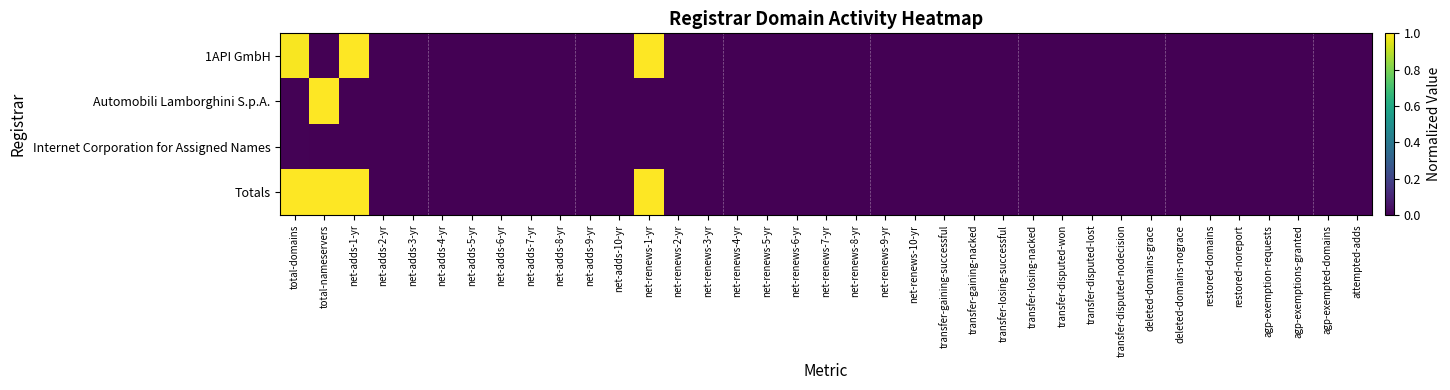

Reading left to right, list all the values displayed in this chart.

1API GmbH: total-domains=1.0	total-nameservers=0.0	net-adds-1-yr=1.0	net-adds-2-yr=0.0	net-adds-3-yr=0.0	net-adds-4-yr=0.0	net-adds-5-yr=0.0	net-adds-6-yr=0.0	net-adds-7-yr=0.0	net-adds-8-yr=0.0	net-adds-9-yr=0.0	net-adds-10-yr=0.0	net-renews-1-yr=1.0	net-renews-2-yr=0.0	net-renews-3-yr=0.0	net-renews-4-yr=0.0	net-renews-5-yr=0.0	net-renews-6-yr=0.0	net-renews-7-yr=0.0	net-renews-8-yr=0.0	net-renews-9-yr=0.0	net-renews-10-yr=0.0	transfer-gaining-successful=0.0	transfer-gaining-nacked=0.0	transfer-losing-successful=0.0	transfer-losing-nacked=0.0	transfer-disputed-won=0.0	transfer-disputed-lost=0.0	transfer-disputed-nodecision=0.0	deleted-domains-grace=0.0	deleted-domains-nograce=0.0	restored-domains=0.0	restored-noreport=0.0	agp-exemption-requests=0.0	agp-exemptions-granted=0.0	agp-exempted-domains=0.0	attempted-adds=0.0
Automobili Lamborghini S.p.A.: total-domains=0.0	total-nameservers=1.0	net-adds-1-yr=0.0	net-adds-2-yr=0.0	net-adds-3-yr=0.0	net-adds-4-yr=0.0	net-adds-5-yr=0.0	net-adds-6-yr=0.0	net-adds-7-yr=0.0	net-adds-8-yr=0.0	net-adds-9-yr=0.0	net-adds-10-yr=0.0	net-renews-1-yr=0.0	net-renews-2-yr=0.0	net-renews-3-yr=0.0	net-renews-4-yr=0.0	net-renews-5-yr=0.0	net-renews-6-yr=0.0	net-renews-7-yr=0.0	net-renews-8-yr=0.0	net-renews-9-yr=0.0	net-renews-10-yr=0.0	transfer-gaining-successful=0.0	transfer-gaining-nacked=0.0	transfer-losing-successful=0.0	transfer-losing-nacked=0.0	transfer-disputed-won=0.0	transfer-disputed-lost=0.0	transfer-disputed-nodecision=0.0	deleted-domains-grace=0.0	deleted-domains-nograce=0.0	restored-domains=0.0	restored-noreport=0.0	agp-exemption-requests=0.0	agp-exemptions-granted=0.0	agp-exempted-domains=0.0	attempted-adds=0.0
Internet Corporation for Assigned Names: total-domains=0.0	total-nameservers=0.0	net-adds-1-yr=0.0	net-adds-2-yr=0.0	net-adds-3-yr=0.0	net-adds-4-yr=0.0	net-adds-5-yr=0.0	net-adds-6-yr=0.0	net-adds-7-yr=0.0	net-adds-8-yr=0.0	net-adds-9-yr=0.0	net-adds-10-yr=0.0	net-renews-1-yr=0.0	net-renews-2-yr=0.0	net-renews-3-yr=0.0	net-renews-4-yr=0.0	net-renews-5-yr=0.0	net-renews-6-yr=0.0	net-renews-7-yr=0.0	net-renews-8-yr=0.0	net-renews-9-yr=0.0	net-renews-10-yr=0.0	transfer-gaining-successful=0.0	transfer-gaining-nacked=0.0	transfer-losing-successful=0.0	transfer-losing-nacked=0.0	transfer-disputed-won=0.0	transfer-disputed-lost=0.0	transfer-disputed-nodecision=0.0	deleted-domains-grace=0.0	deleted-domains-nograce=0.0	restored-domains=0.0	restored-noreport=0.0	agp-exemption-requests=0.0	agp-exemptions-granted=0.0	agp-exempted-domains=0.0	attempted-adds=0.0
Totals: total-domains=1.0	total-nameservers=1.0	net-adds-1-yr=1.0	net-adds-2-yr=0.0	net-adds-3-yr=0.0	net-adds-4-yr=0.0	net-adds-5-yr=0.0	net-adds-6-yr=0.0	net-adds-7-yr=0.0	net-adds-8-yr=0.0	net-adds-9-yr=0.0	net-adds-10-yr=0.0	net-renews-1-yr=1.0	net-renews-2-yr=0.0	net-renews-3-yr=0.0	net-renews-4-yr=0.0	net-renews-5-yr=0.0	net-renews-6-yr=0.0	net-renews-7-yr=0.0	net-renews-8-yr=0.0	net-renews-9-yr=0.0	net-renews-10-yr=0.0	transfer-gaining-successful=0.0	transfer-gaining-nacked=0.0	transfer-losing-successful=0.0	transfer-losing-nacked=0.0	transfer-disputed-won=0.0	transfer-disputed-lost=0.0	transfer-disputed-nodecision=0.0	deleted-domains-grace=0.0	deleted-domains-nograce=0.0	restored-domains=0.0	restored-noreport=0.0	agp-exemption-requests=0.0	agp-exemptions-granted=0.0	agp-exempted-domains=0.0	attempted-adds=0.0